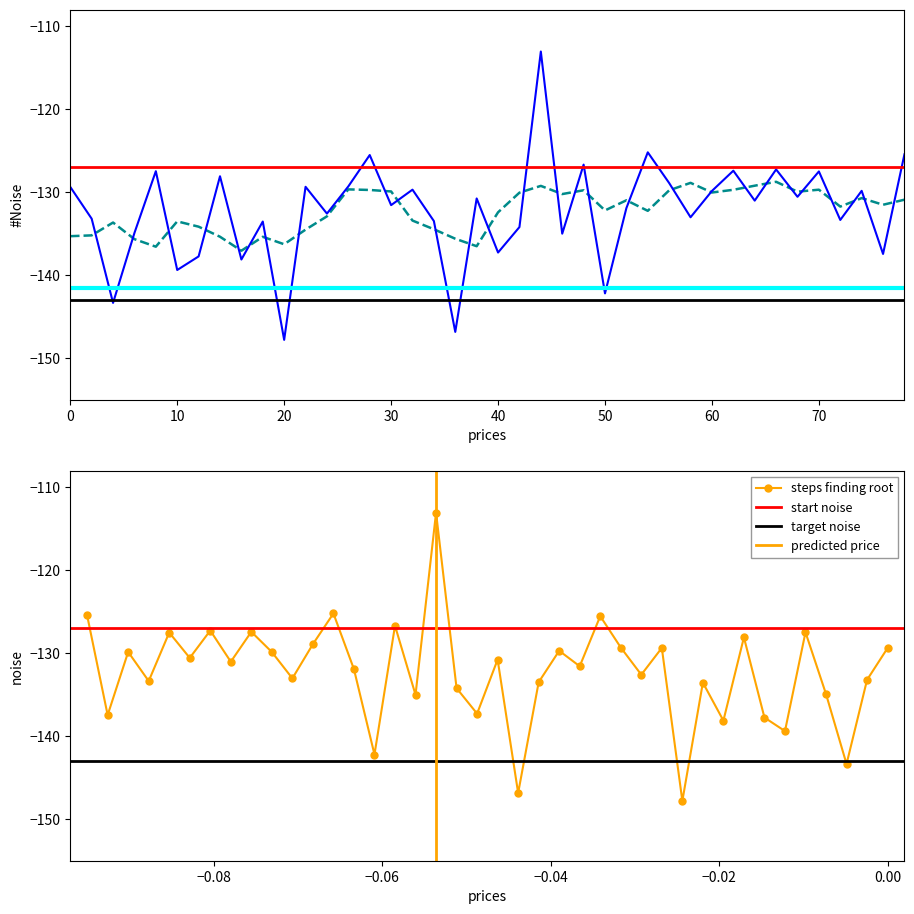

How many data points are above -131?

19